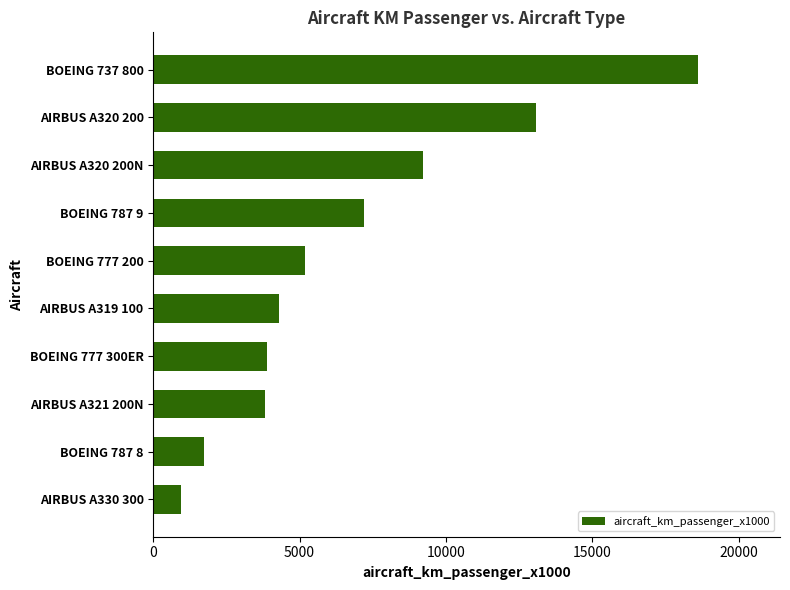

Is it true that the value at AIRBUS A321 200N is 1042?

False